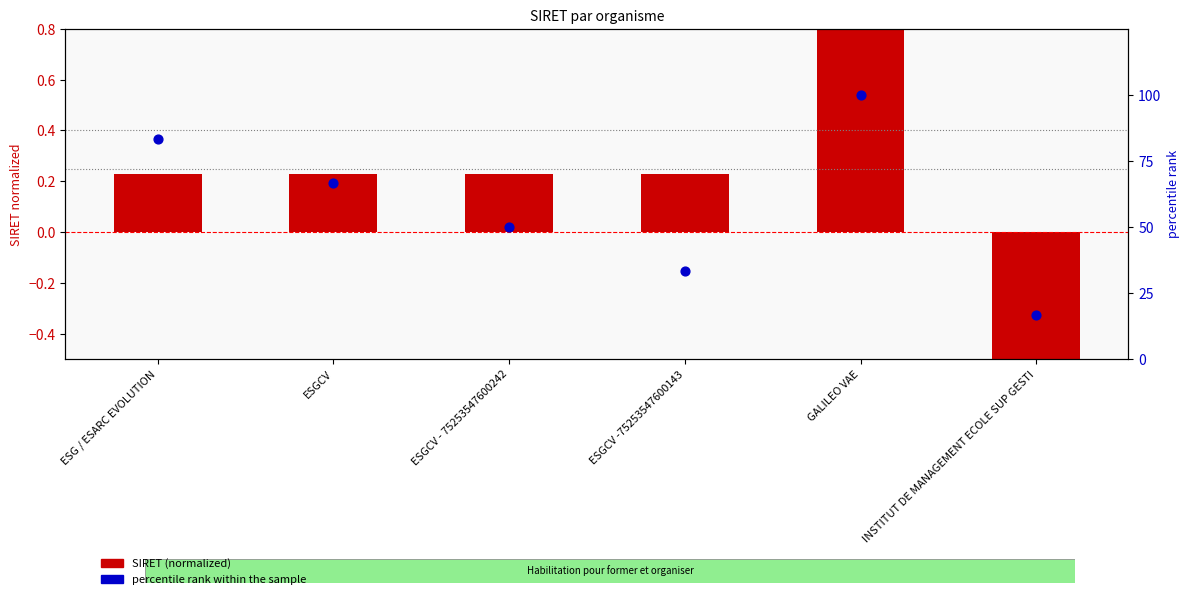

Is the value of percentile rank within the sample at ESGCV -75253547600143 greater than the value of SIRET (normalized) at ESGCV - 75253547600242?

Yes